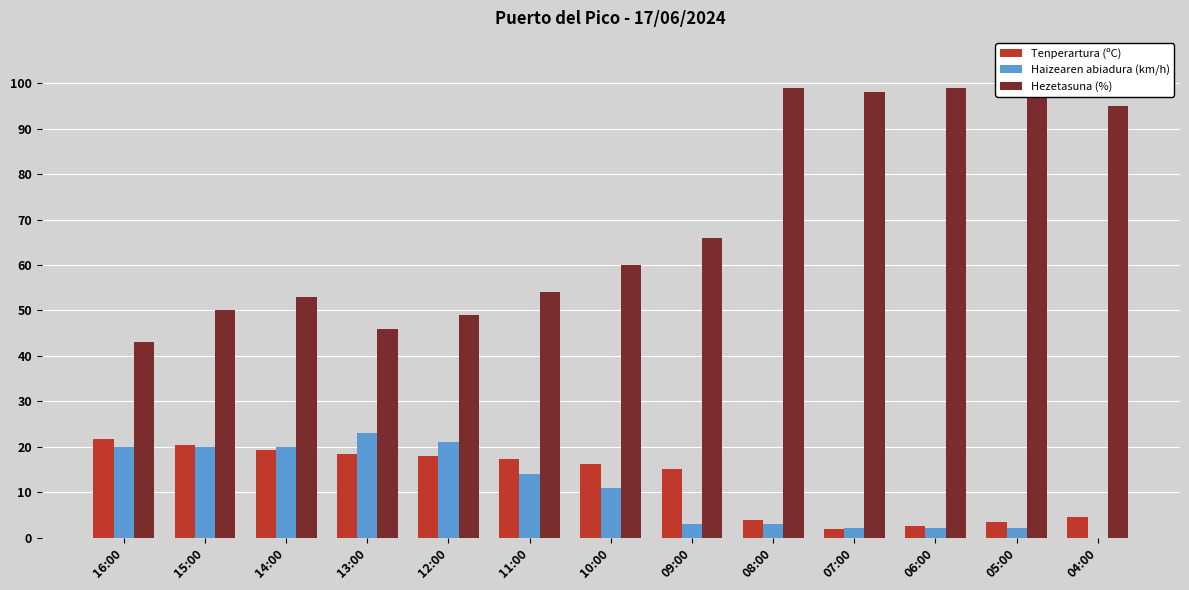

What is the sum of the Tenperartura (ºC) values at 11:00 and 08:00?

21.0